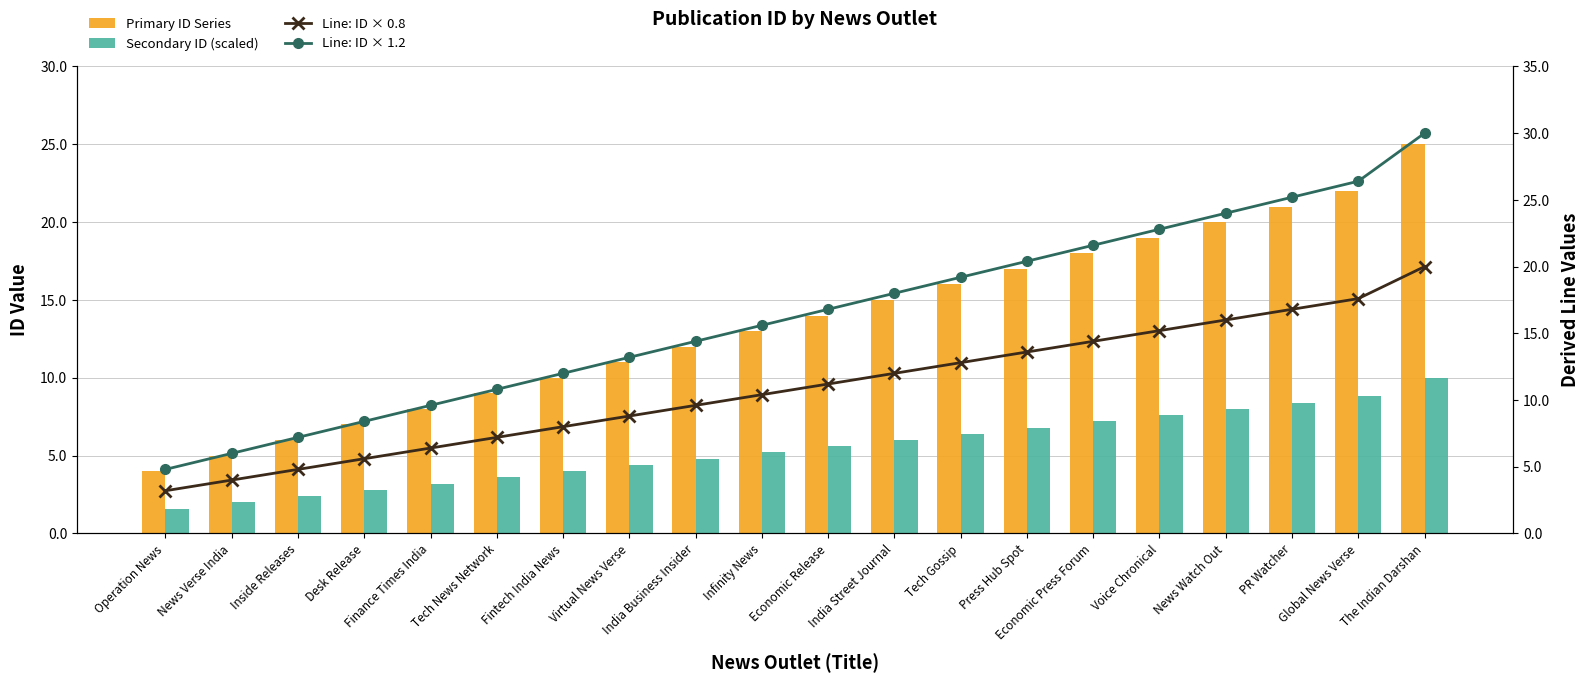

Reading left to right, transcribe all the data shown in this chart.

Primary ID Series: Operation News=4.0	News Verse India=5.0	Inside Releases=6.0	Desk Release=7.0	Finance Times India=8.0	Tech News Network=9.0	Fintech India News=10.0	Virtual News Verse=11.0	India Business Insider=12.0	Infinity News=13.0	Economic Release=14.0	India Street Journal=15.0	Tech Gossip=16.0	Press Hub Spot=17.0	Economic Press Forum=18.0	Voice Chronical=19.0	News Watch Out=20.0	PR Watcher=21.0	Global News Verse=22.0	The Indian Darshan=25.0
Secondary ID (scaled): Operation News=1.6	News Verse India=2.0	Inside Releases=2.4	Desk Release=2.8	Finance Times India=3.2	Tech News Network=3.6	Fintech India News=4.0	Virtual News Verse=4.4	India Business Insider=4.8	Infinity News=5.2	Economic Release=5.6	India Street Journal=6.0	Tech Gossip=6.4	Press Hub Spot=6.8	Economic Press Forum=7.2	Voice Chronical=7.6	News Watch Out=8.0	PR Watcher=8.4	Global News Verse=8.8	The Indian Darshan=10.0
Line: ID × 0.8: Operation News=3.2	News Verse India=4.0	Inside Releases=4.8	Desk Release=5.6	Finance Times India=6.4	Tech News Network=7.2	Fintech India News=8.0	Virtual News Verse=8.8	India Business Insider=9.6	Infinity News=10.4	Economic Release=11.2	India Street Journal=12.0	Tech Gossip=12.8	Press Hub Spot=13.6	Economic Press Forum=14.4	Voice Chronical=15.2	News Watch Out=16.0	PR Watcher=16.8	Global News Verse=17.6	The Indian Darshan=20.0
Line: ID × 1.2: Operation News=4.8	News Verse India=6.0	Inside Releases=7.2	Desk Release=8.4	Finance Times India=9.6	Tech News Network=10.8	Fintech India News=12.0	Virtual News Verse=13.2	India Business Insider=14.4	Infinity News=15.6	Economic Release=16.8	India Street Journal=18.0	Tech Gossip=19.2	Press Hub Spot=20.4	Economic Press Forum=21.6	Voice Chronical=22.8	News Watch Out=24.0	PR Watcher=25.2	Global News Verse=26.4	The Indian Darshan=30.0